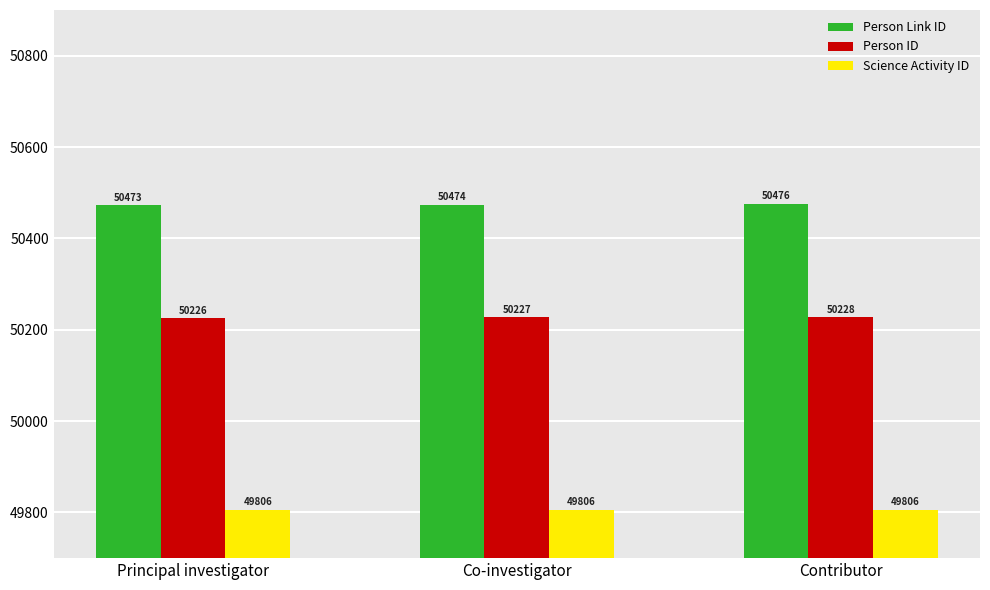

Rank the series at Co-investigator from lowest to highest value.

Science Activity ID, Person ID, Person Link ID